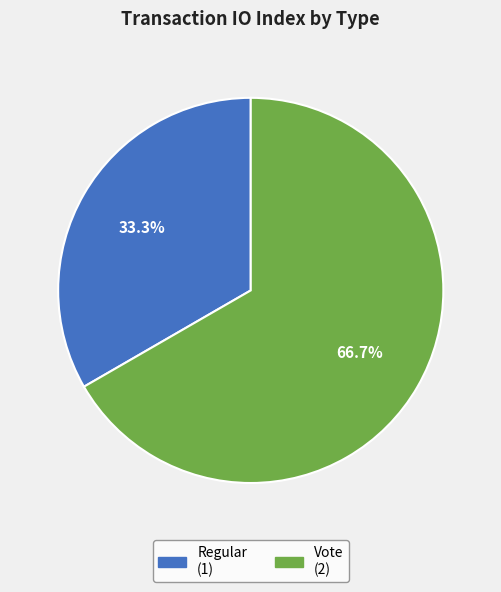

What percentage do Vote and Regular together represent?

100.0%